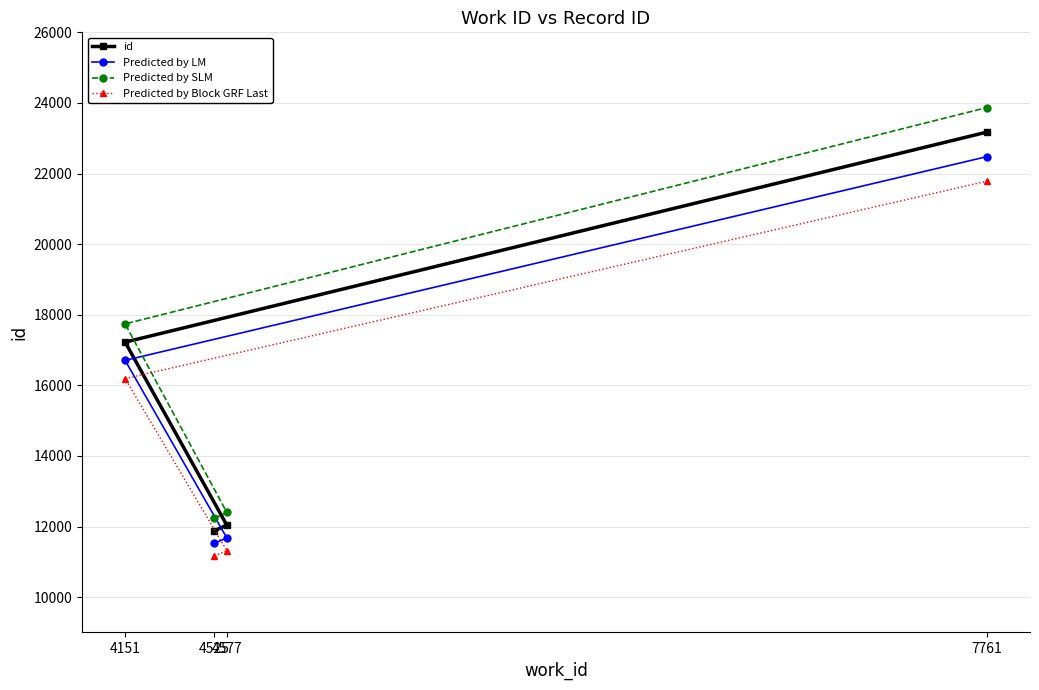

Is this an area chart (filled region under the line)?

No